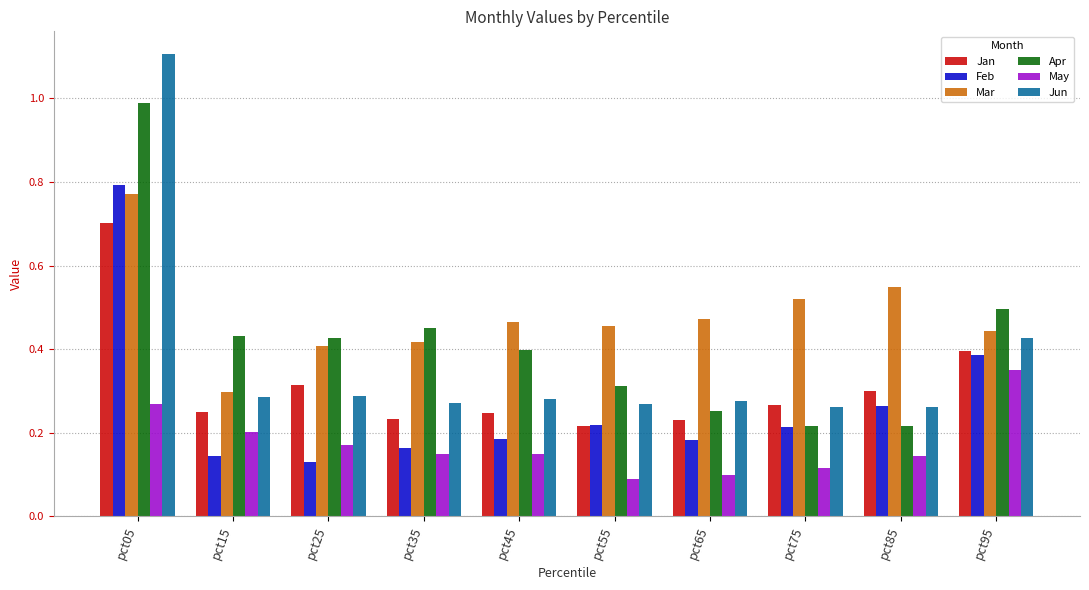

Which series has the largest range (max minus min)?

Jun